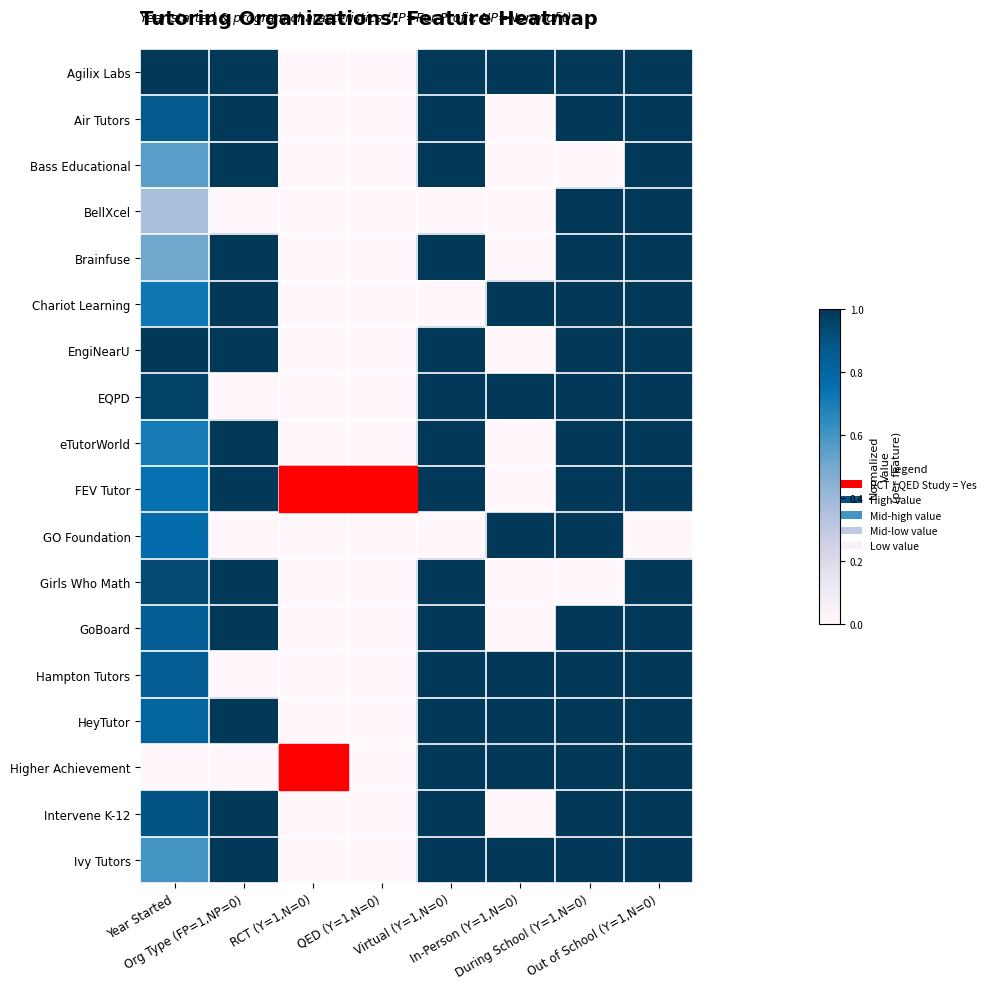

Which has a higher value, RCT (Y=1,N=0) or Year Started?

Year Started